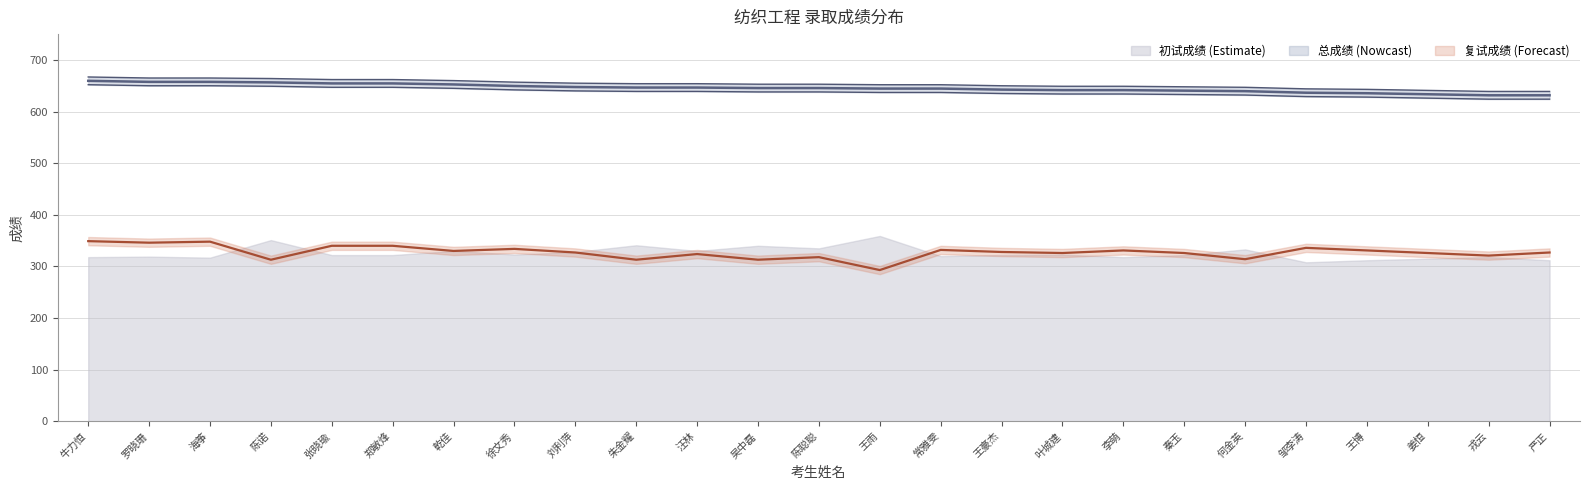

At which category is the sum across all series the highest?

牛力恒